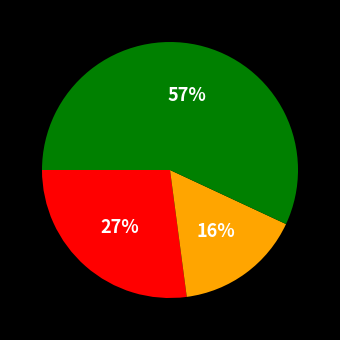

To the nearest percent, what is the difference between the largest and smallest slice percentages?

41%